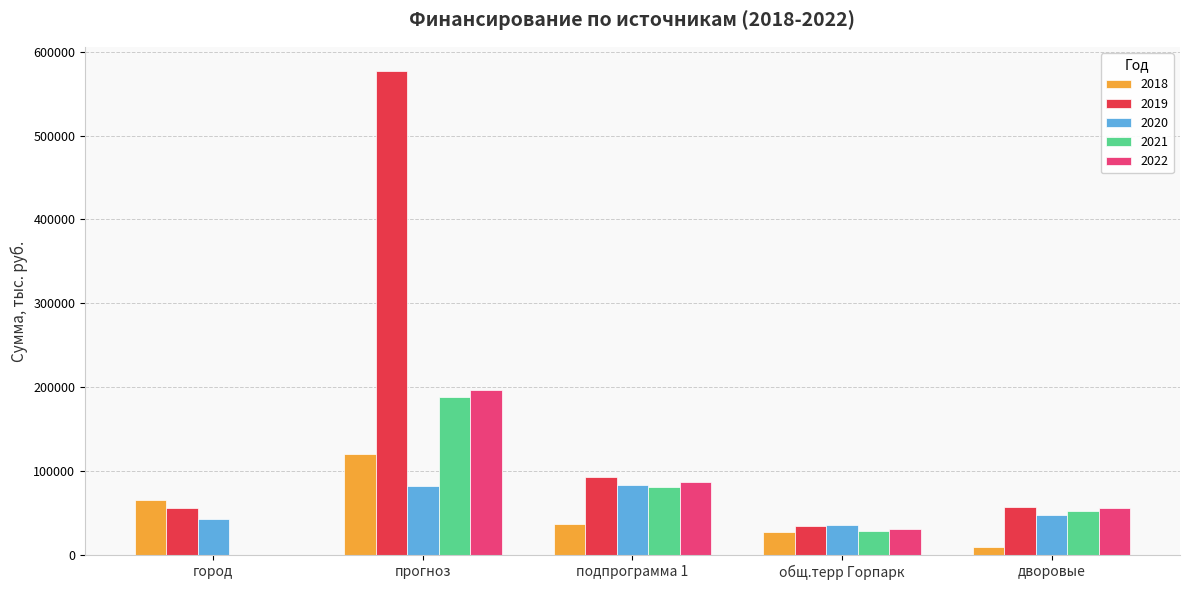

What is the highest value of the 2021 series?

188621.4